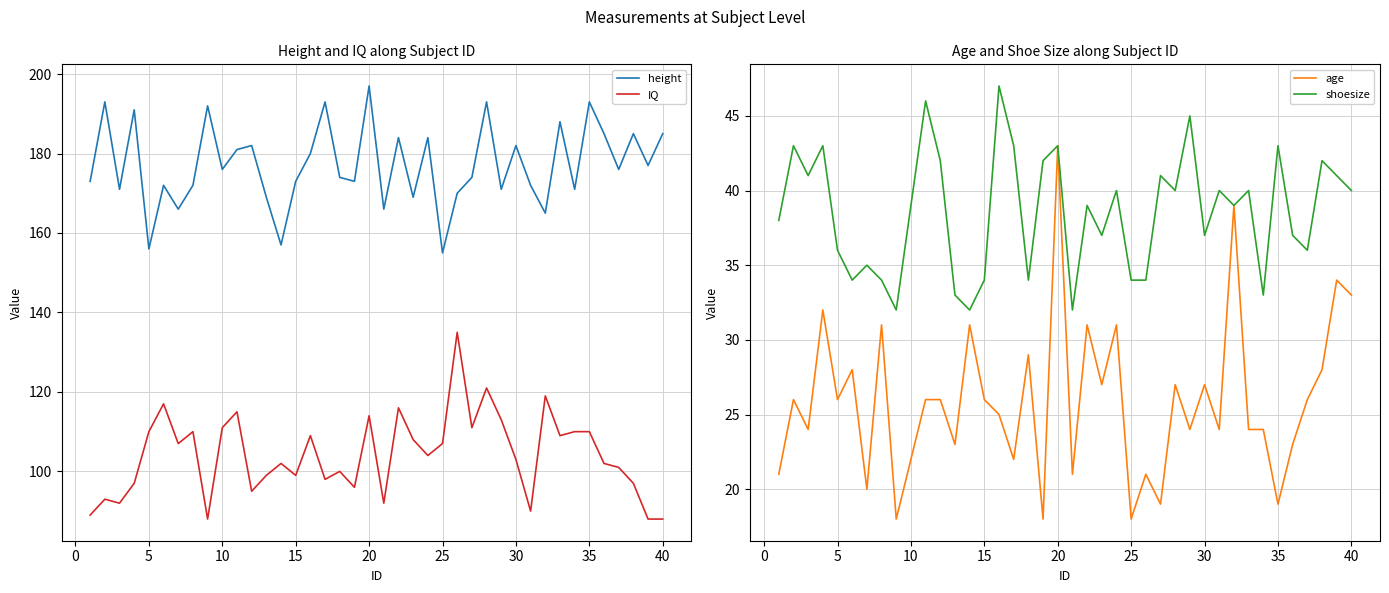

What are all the series names shown in the legend?

height, IQ, age, shoesize